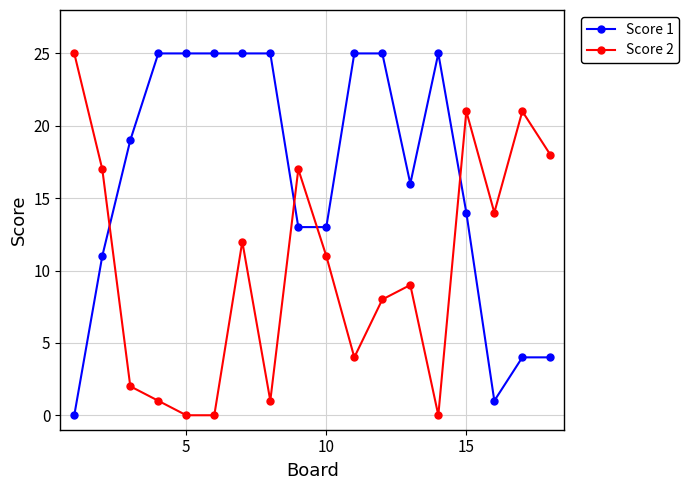

After their last crossing, which series has the higher values: Score 1 or Score 2?

Score 2